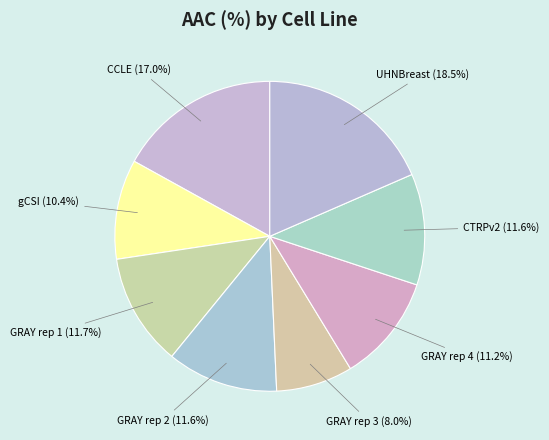

How many slices are in this pie chart?

8